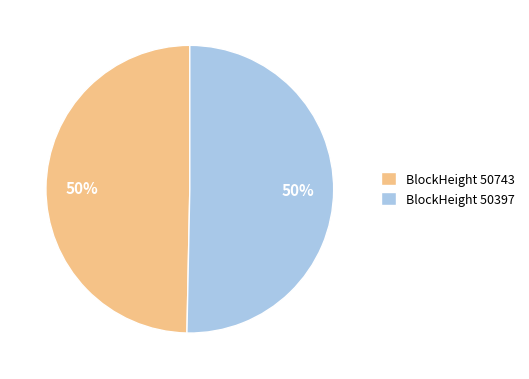

What percentage is the BlockHeight 50743 slice, to the nearest percent?

50%